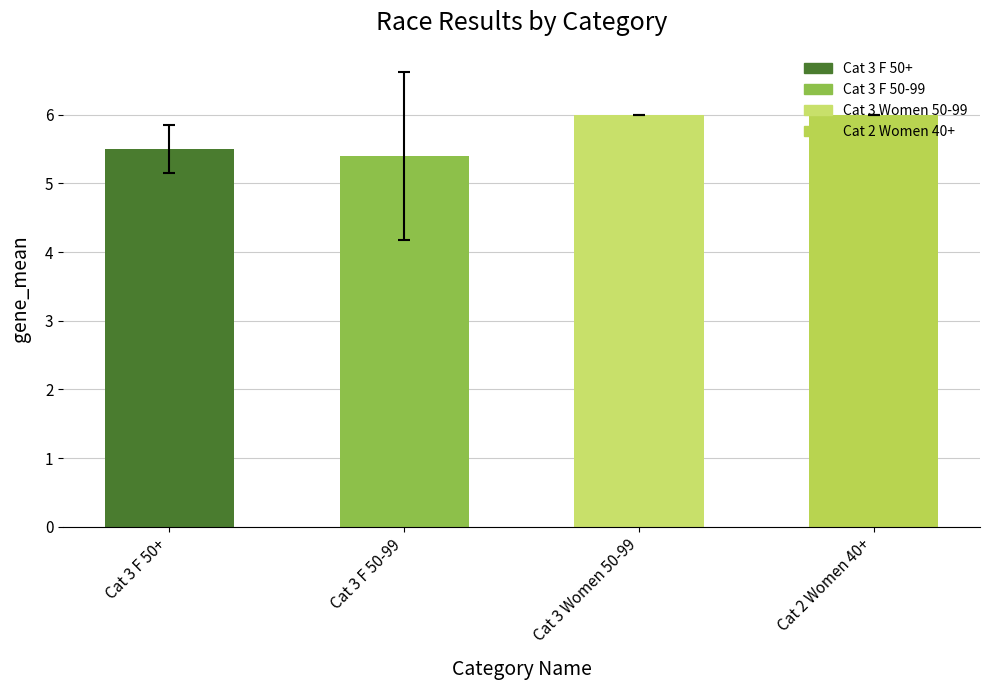

Where is the data nearest to the value 5?

Cat 3 F 50-99